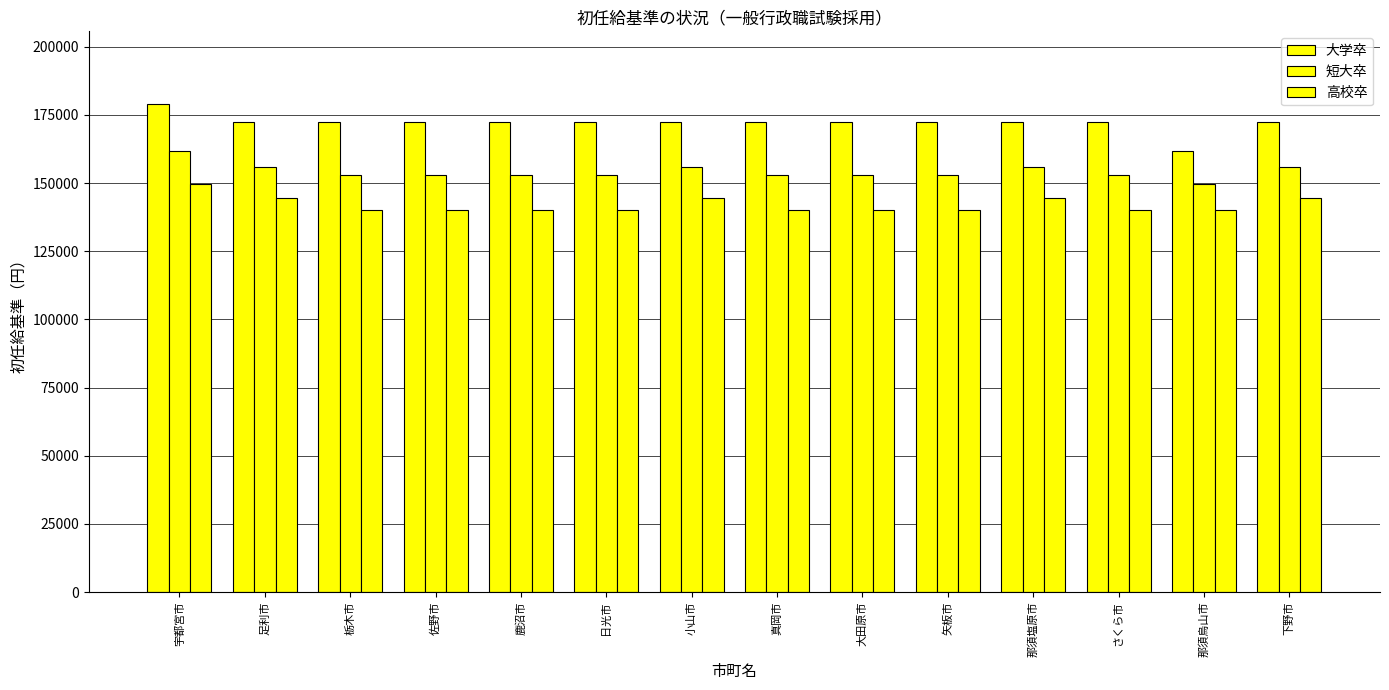

Reading left to right, extract all data points from this chart.

大学卒: 宇都宮市=178800	足利市=172200	栃木市=172200	佐野市=172200	鹿沼市=172200	日光市=172200	小山市=172200	真岡市=172200	大田原市=172200	矢板市=172200	那須塩原市=172200	さくら市=172200	那須烏山市=161600	下野市=172200
短大卒: 宇都宮市=161600	足利市=155700	栃木市=152800	佐野市=152800	鹿沼市=152800	日光市=152800	小山市=155700	真岡市=152800	大田原市=152800	矢板市=152800	那須塩原市=155700	さくら市=152800	那須烏山市=149800	下野市=155700
高校卒: 宇都宮市=149800	足利市=144500	栃木市=140100	佐野市=140100	鹿沼市=140100	日光市=140100	小山市=144500	真岡市=140100	大田原市=140100	矢板市=140100	那須塩原市=144500	さくら市=140100	那須烏山市=140100	下野市=144500